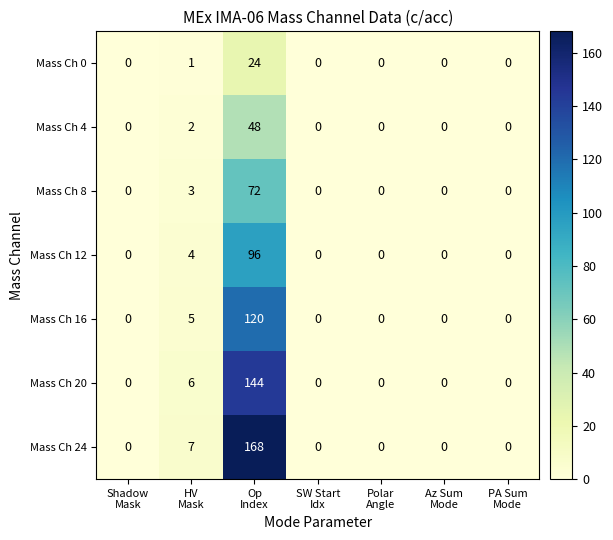

What is the sum of all Mass Ch 24 values?

175